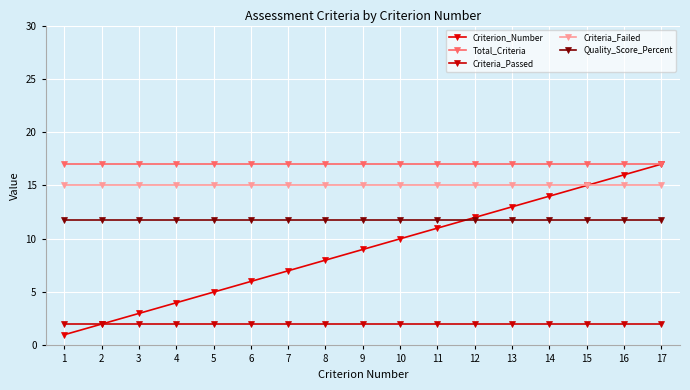

The Criteria_Passed series shows 3.1 at 17. True or false?

False